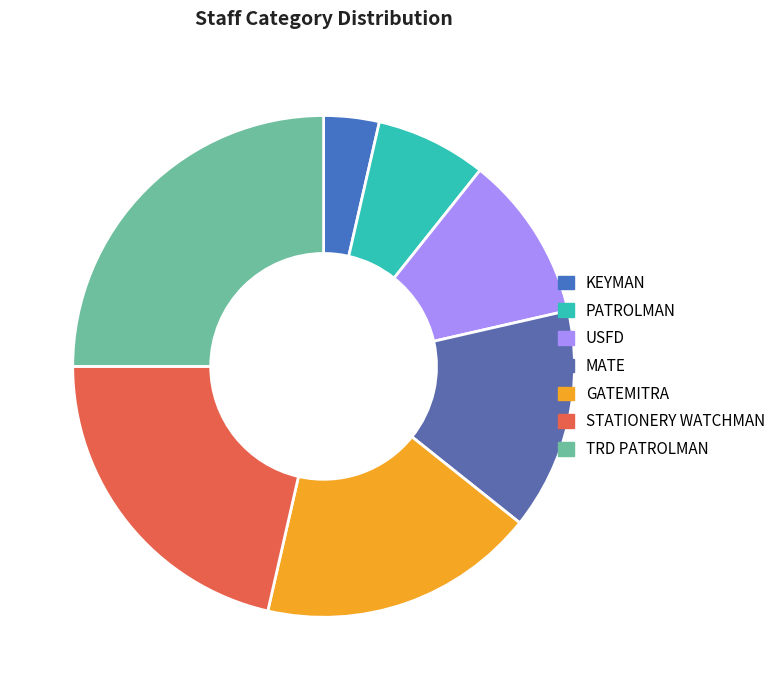

Is it true that GATEMITRA is 12% of the pie?

False